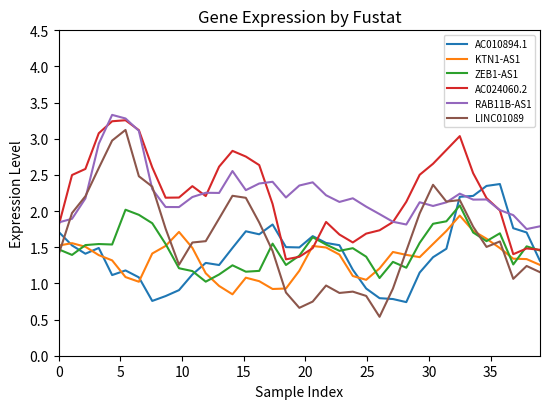

What is the maximum value shown in the chart?

3.3